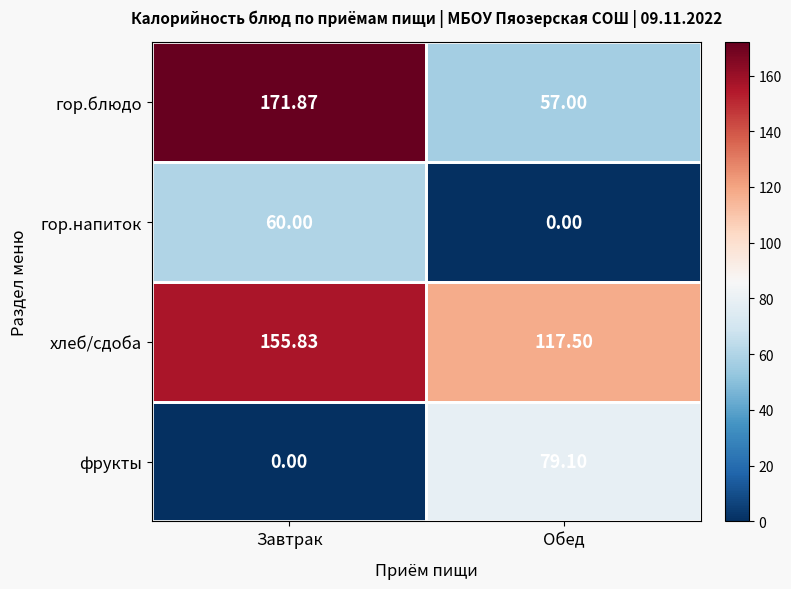

List the series in order of their peak value, highest first.

гор.блюдо, хлеб/сдоба, фрукты, гор.напиток